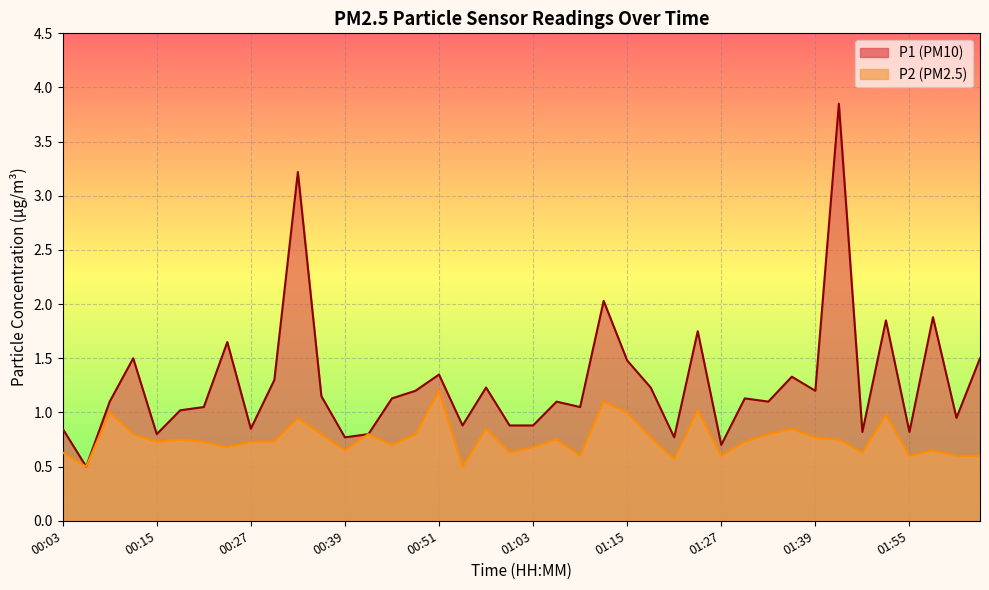

Where is the first local minimum for P1?

00:06